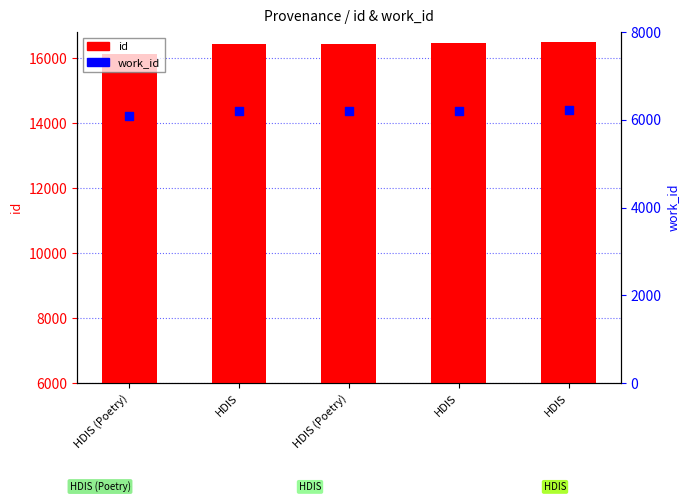

At which category is the sum across all series the highest?

HDIS